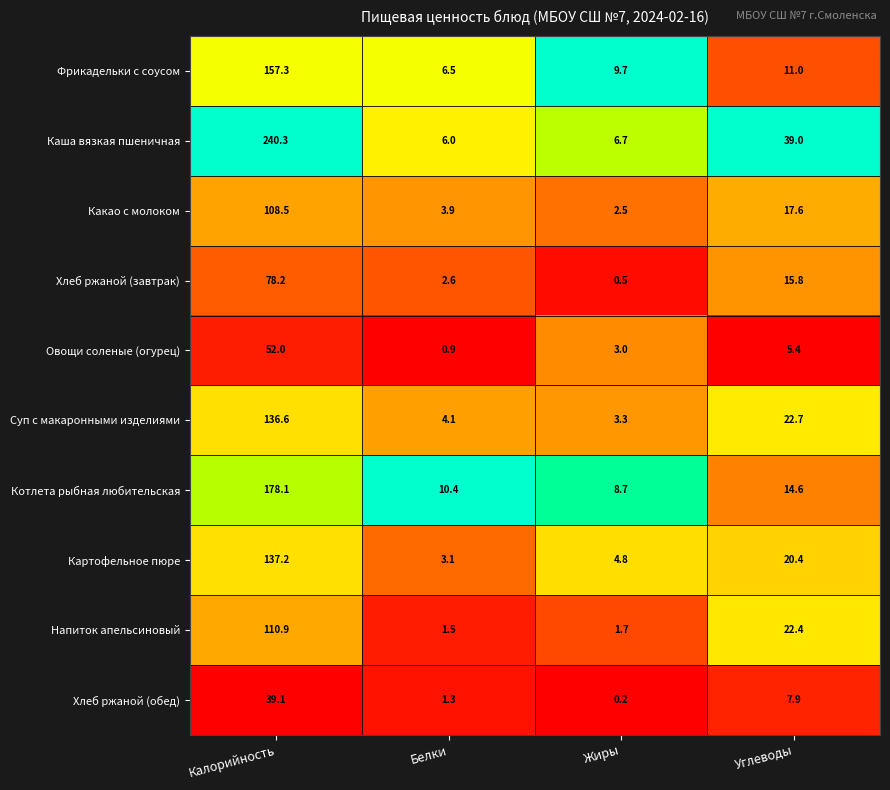

At which category does the chart reach its minimum across all series?

Жиры